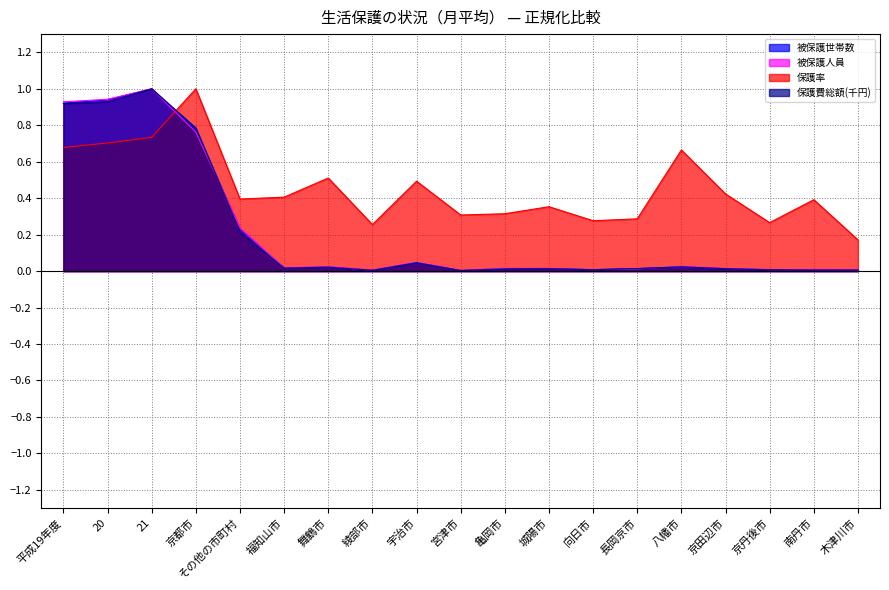

Reading left to right, what are all the values shown in this chart?

被保護世帯数: 0.9	0.9	1.0	0.8	0.2	0.0	0.0	0.0	0.0	0.0	0.0	0.0	0.0	0.0	0.0	0.0	0.0	0.0	0.0
被保護人員: 0.9	0.9	1.0	0.8	0.2	0.0	0.0	0.0	0.0	0.0	0.0	0.0	0.0	0.0	0.0	0.0	0.0	0.0	0.0
保護率: 0.7	0.7	0.7	1.0	0.4	0.4	0.5	0.3	0.5	0.3	0.3	0.4	0.3	0.3	0.7	0.4	0.3	0.4	0.2
保護費総額(千円): 0.9	0.9	1.0	0.8	0.2	0.0	0.0	0.0	0.0	0.0	0.0	0.0	0.0	0.0	0.0	0.0	0.0	0.0	0.0